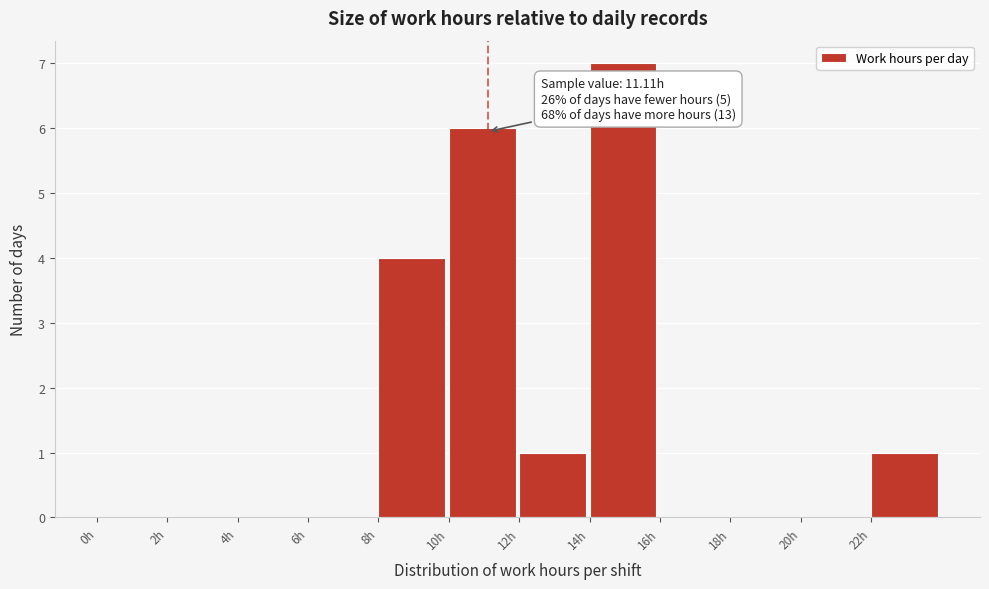

Over which range of the x-axis is the bar tallest?

14 to 16